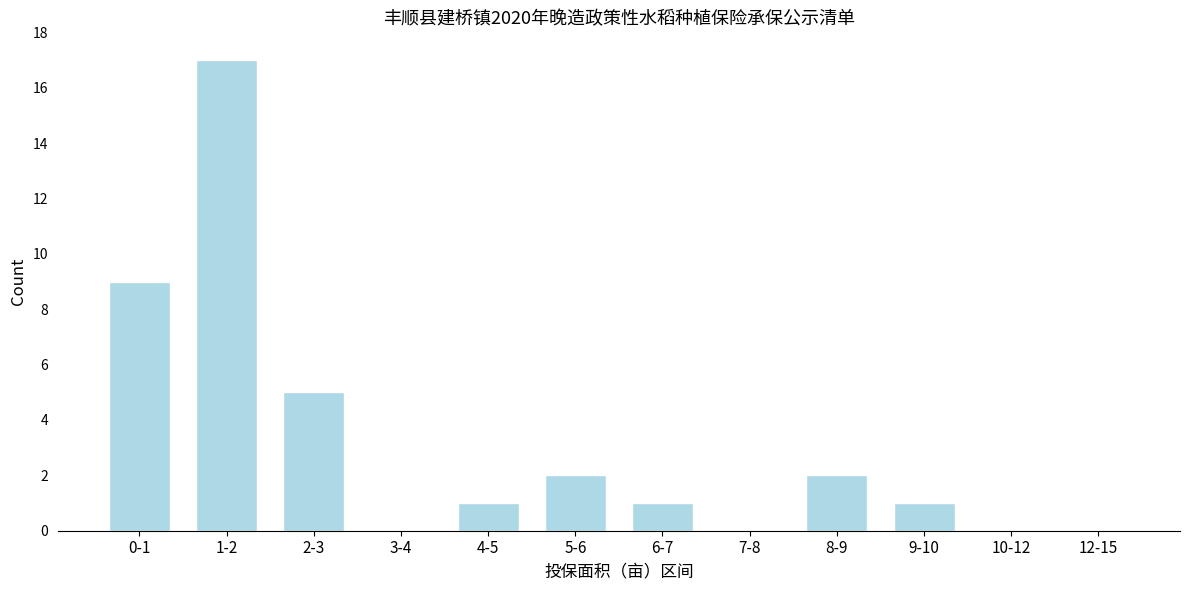

Reading right to left, list all the values displayed in this chart.

12-15=0	10-12=0	9-10=1	8-9=2	7-8=0	6-7=1	5-6=2	4-5=1	3-4=0	2-3=5	1-2=17	0-1=9